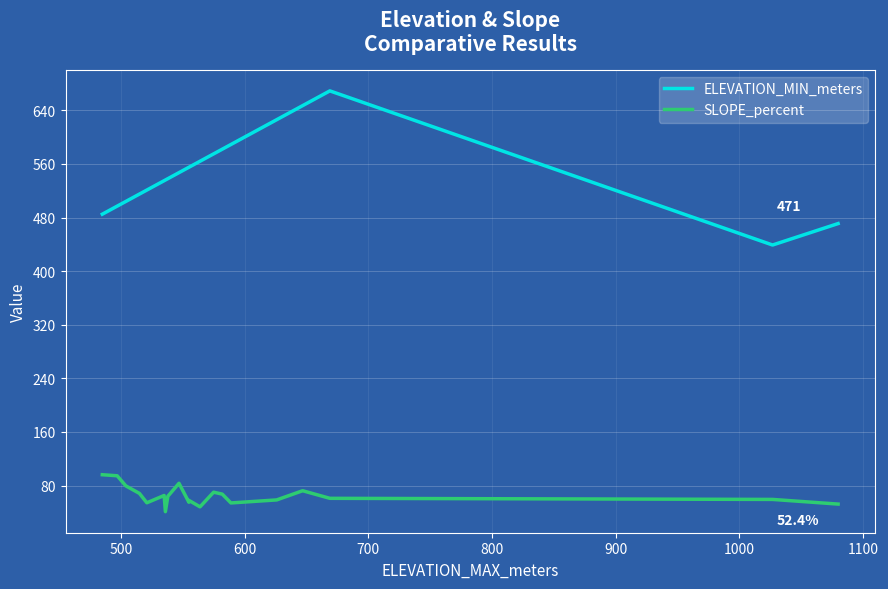

How many values in the SLOPE_percent series are below 64?

10